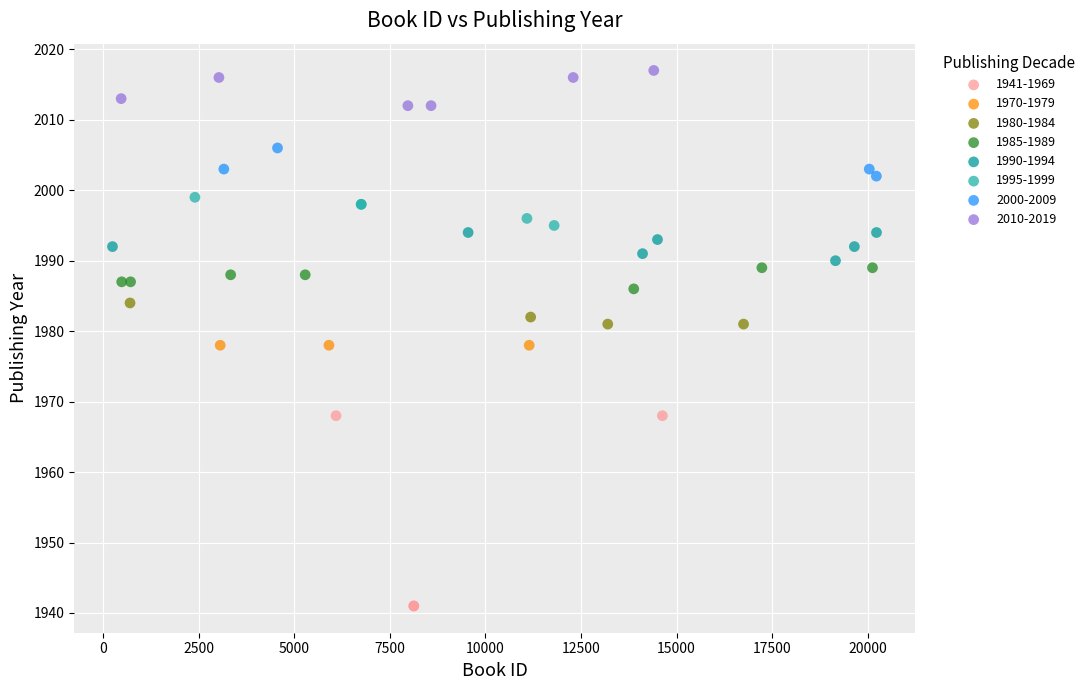

Which series contains the highest Y value?

2010-2019